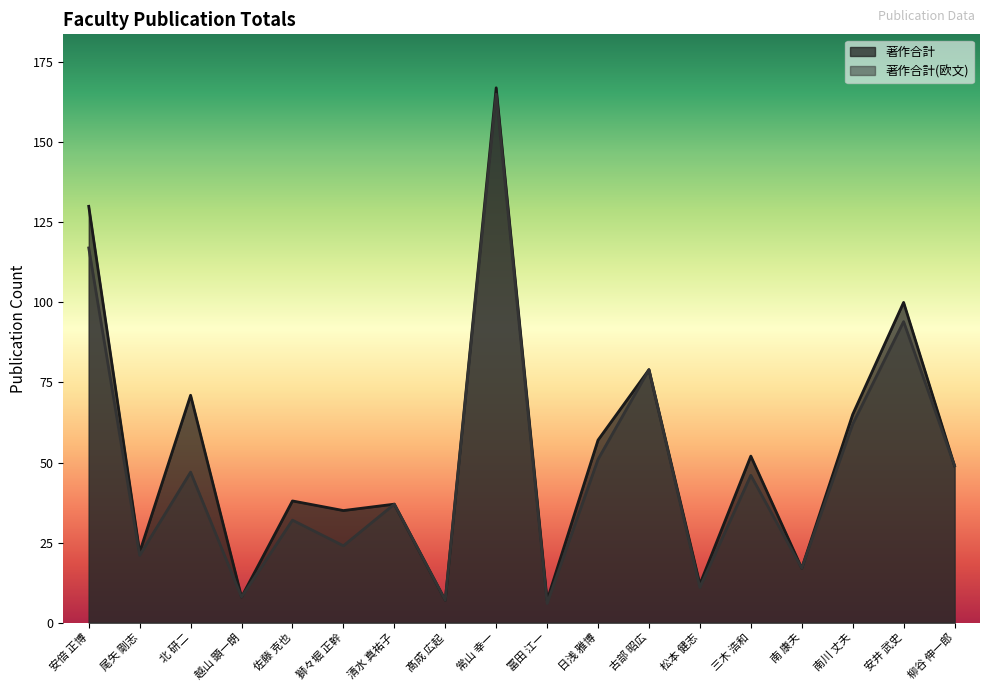

How many values in the 著作合計 series are below 49?

9